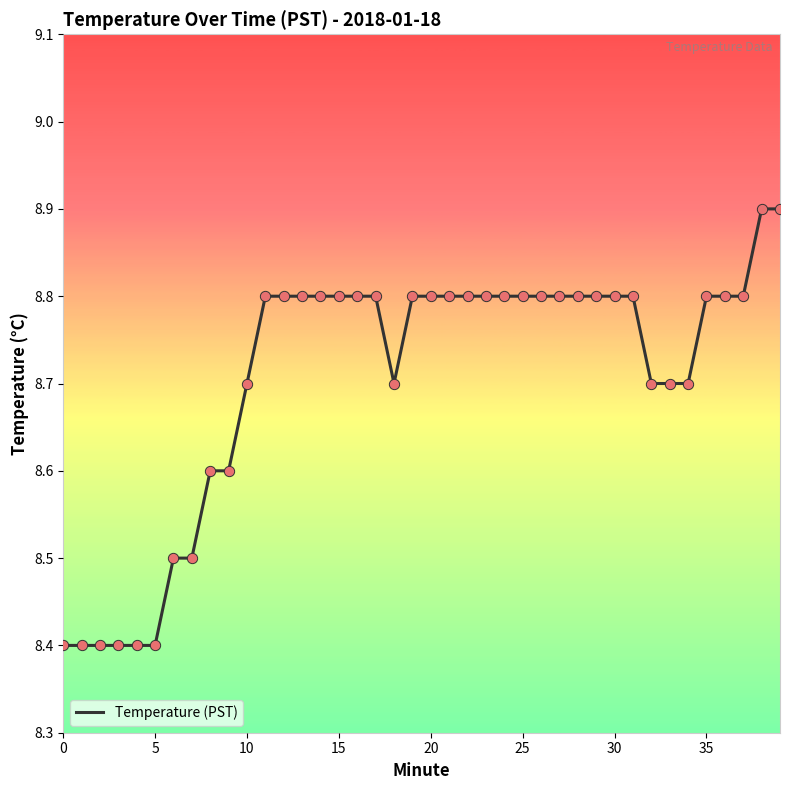

What is the minimum value shown in the chart?

8.4